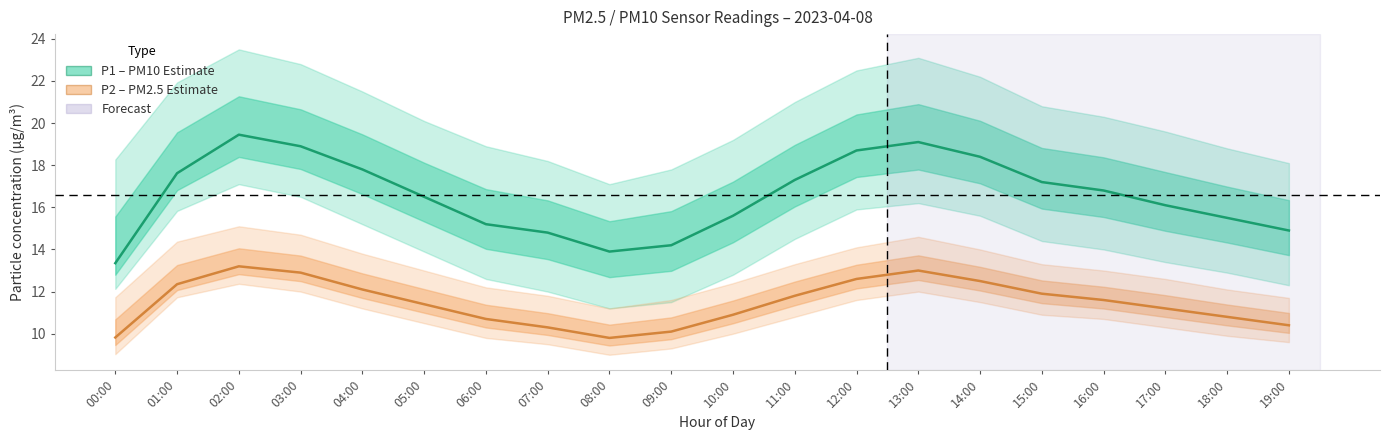

What is the difference between the maximum and minimum values in the P2 (PM2.5) – centre series?

3.4